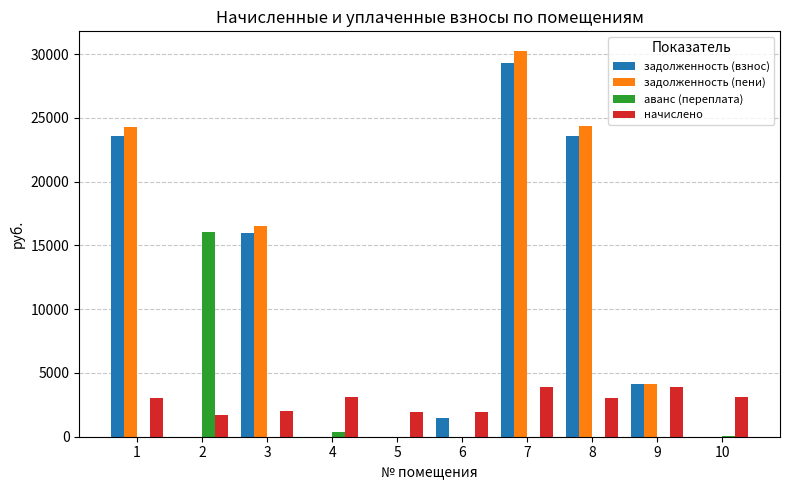

How many categories are shown in the chart?

10